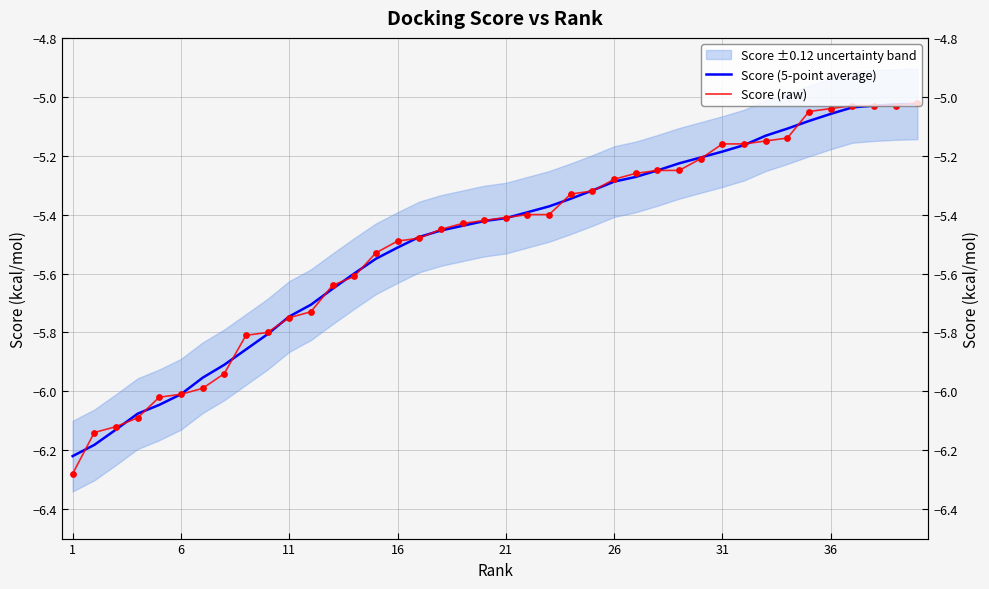

Which series reaches the minimum Y coordinate?

Score (raw)